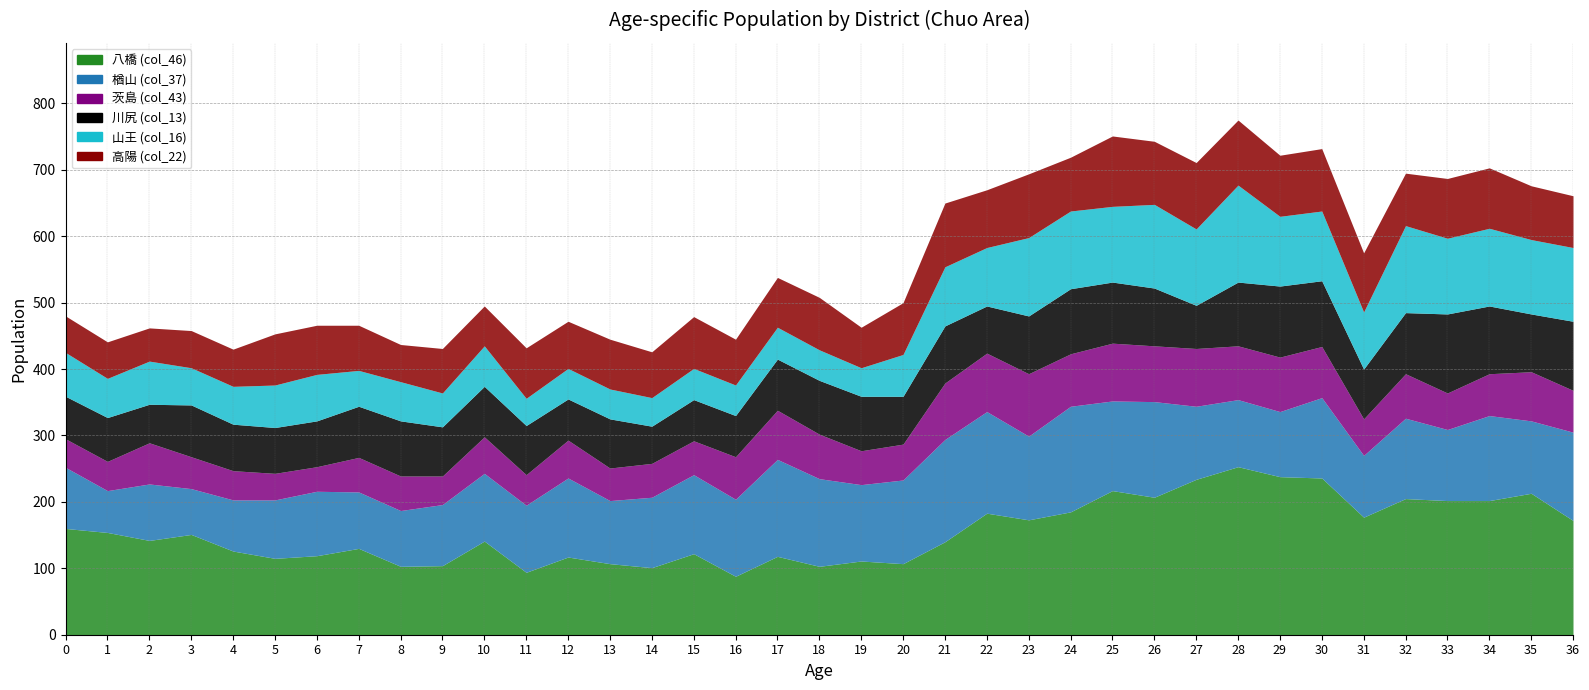

The 川尻 (col_13) series shows 85 at 2. True or false?

False